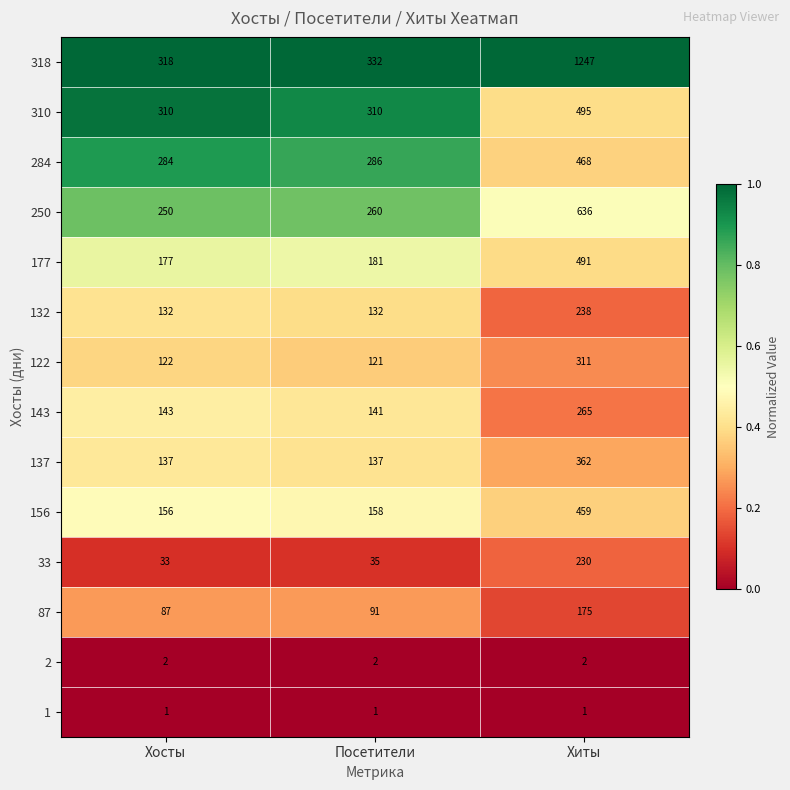

Count the number of categories in the chart.

3